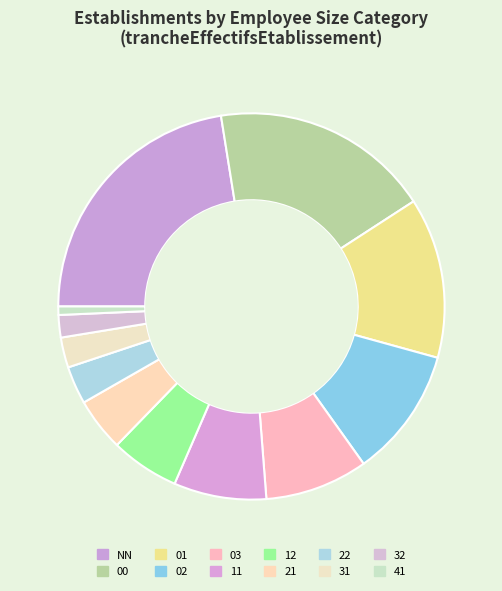

To the nearest percent, what is the difference between the 32 and 02 slice percentages?

9%